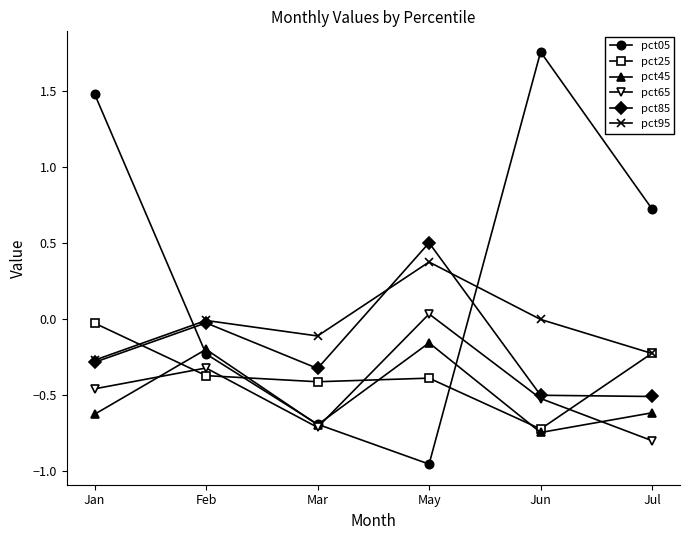

True or false: pct65 and pct95 cross at least once.

False